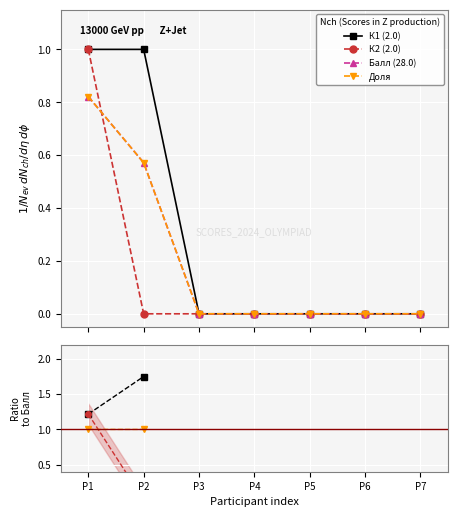

Count the number of categories in the chart.

7